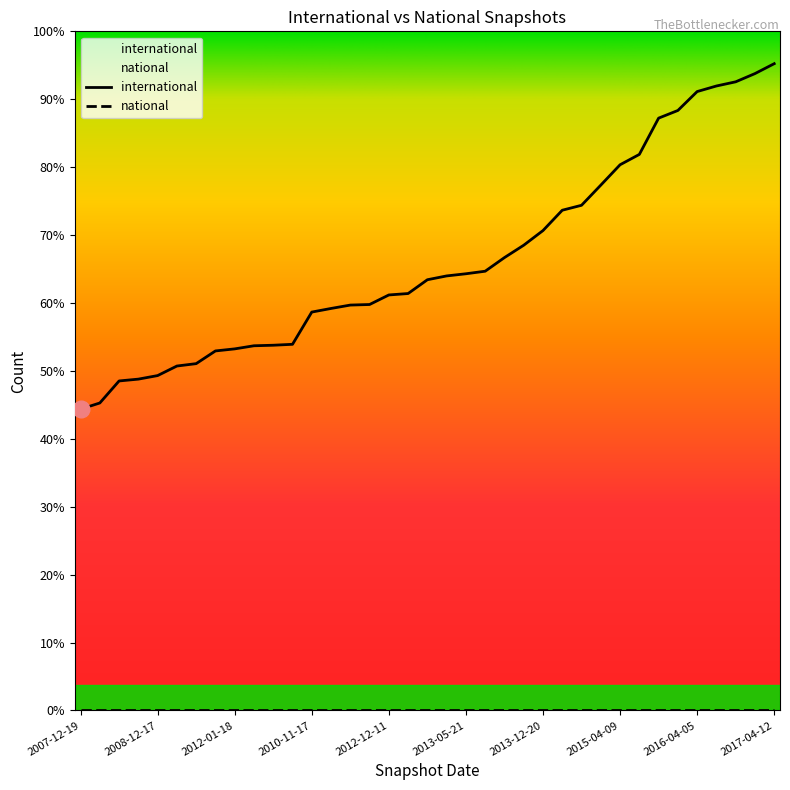

Count the number of categories in the chart.

37